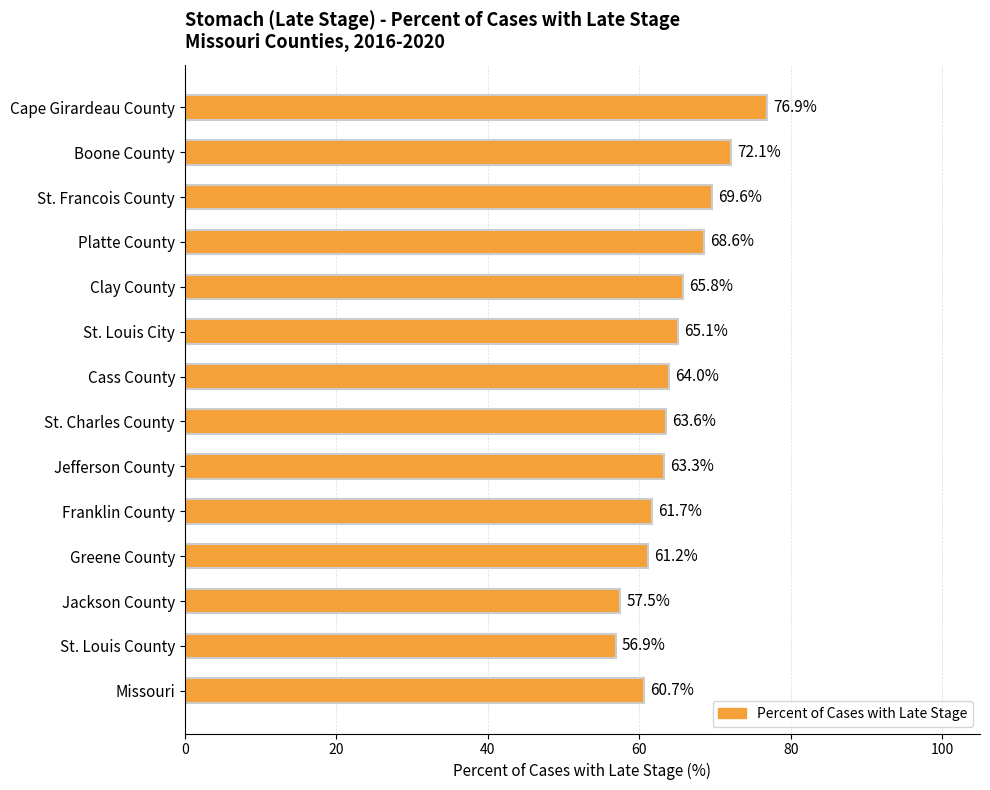

At which label is the value closest to 66?

Clay County